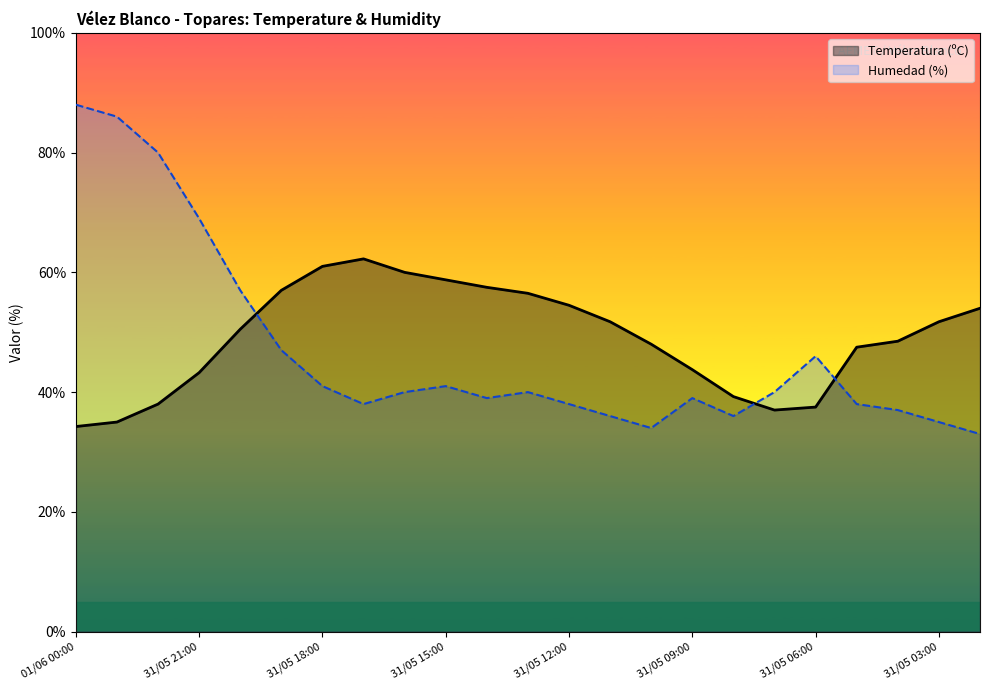

The Temperatura (ºC) series shows 37.0 at 31/05 07:00. True or false?

True